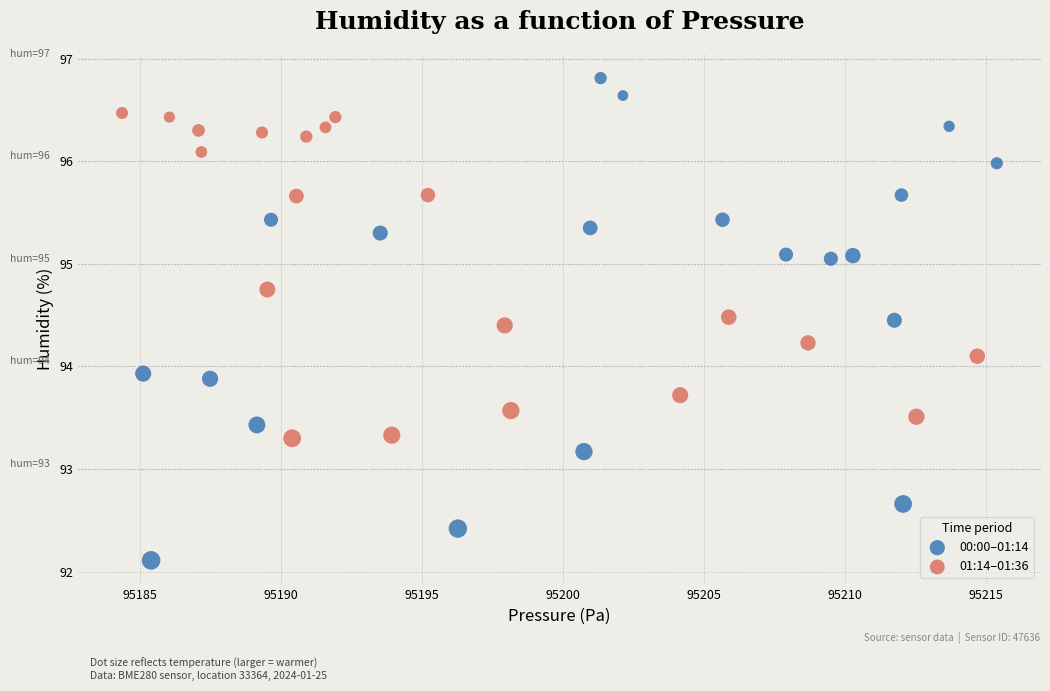

Which series reaches the maximum Y coordinate?

00:00–01:14